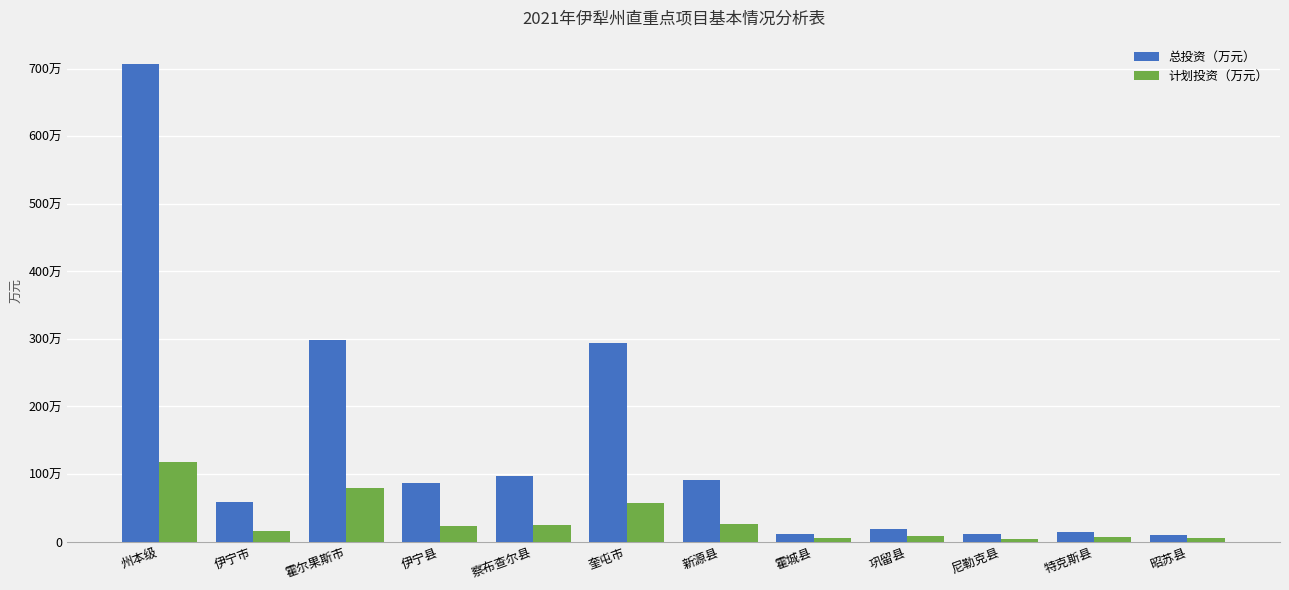

List the series in order of their overall mean, lowest first.

计划投资（万元）, 总投资（万元）